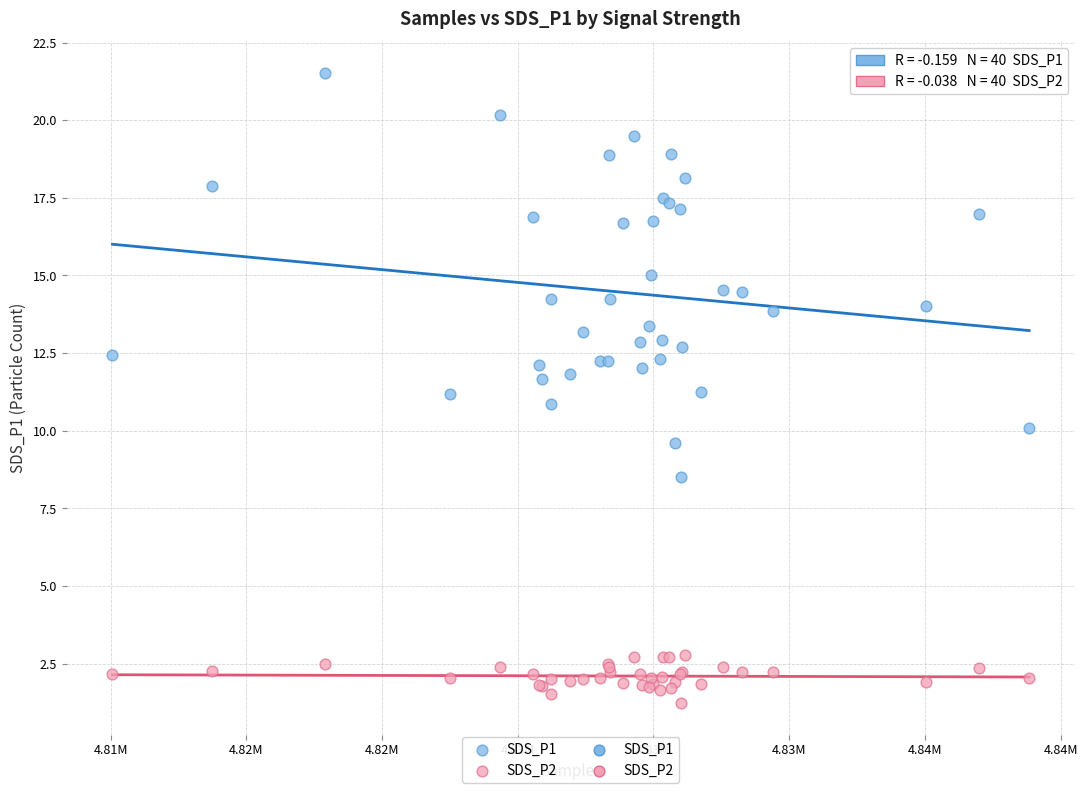

What is the X range (max minus min) for the scatter plot?

33775.0